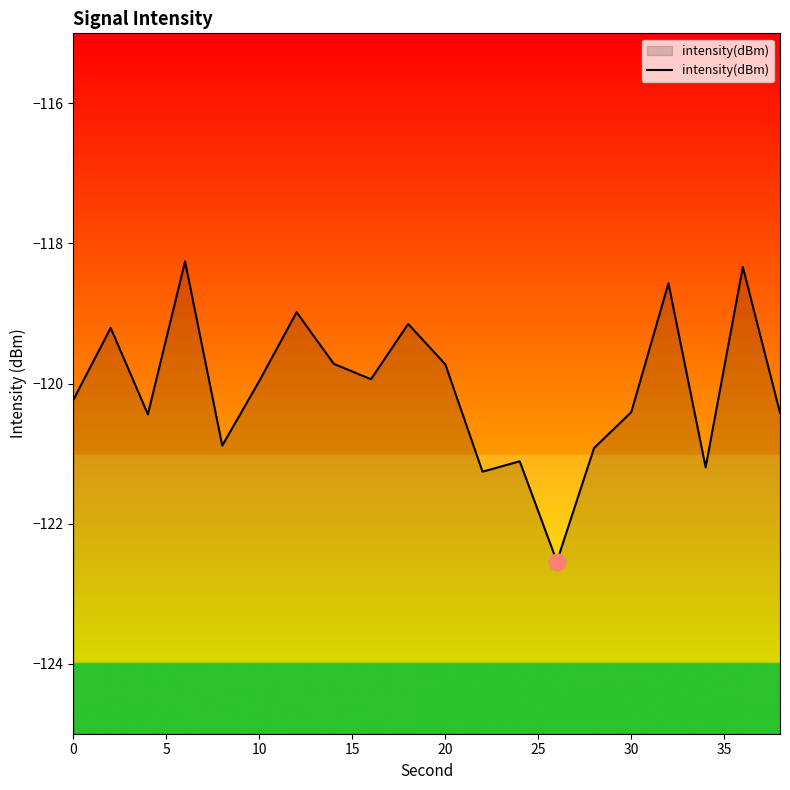

What is the difference between the maximum and minimum values?

4.3